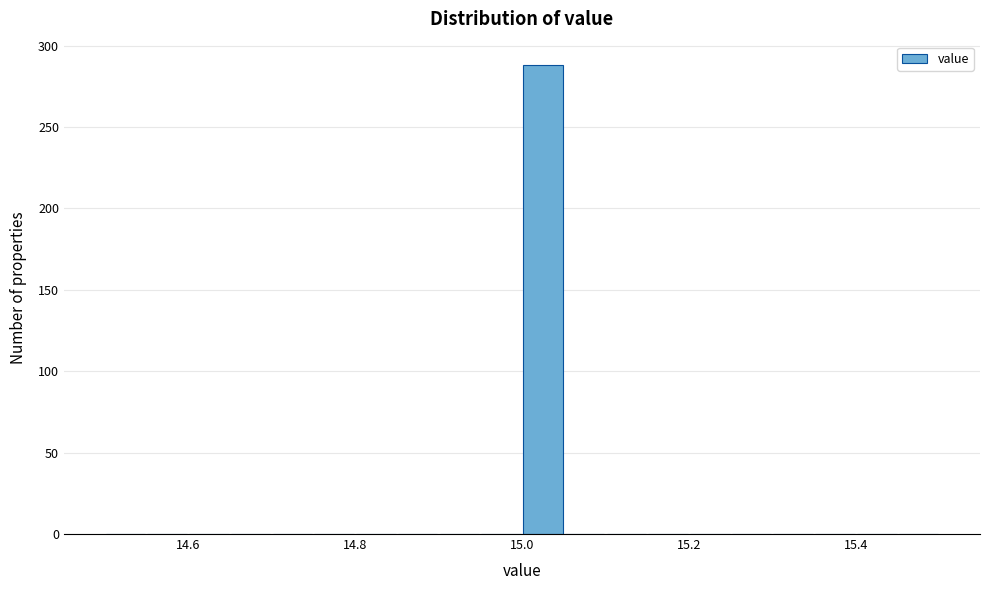

Around what value on the x-axis is the tallest bar? Give the approximate position of its centre, as read against the axis.

15.02